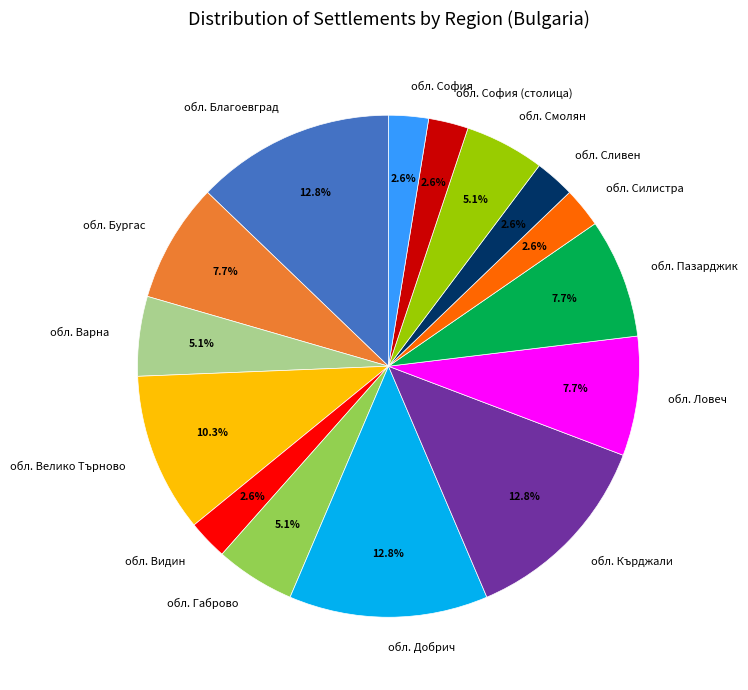

Between обл. Ловеч and обл. Добрич, which is larger?

обл. Добрич